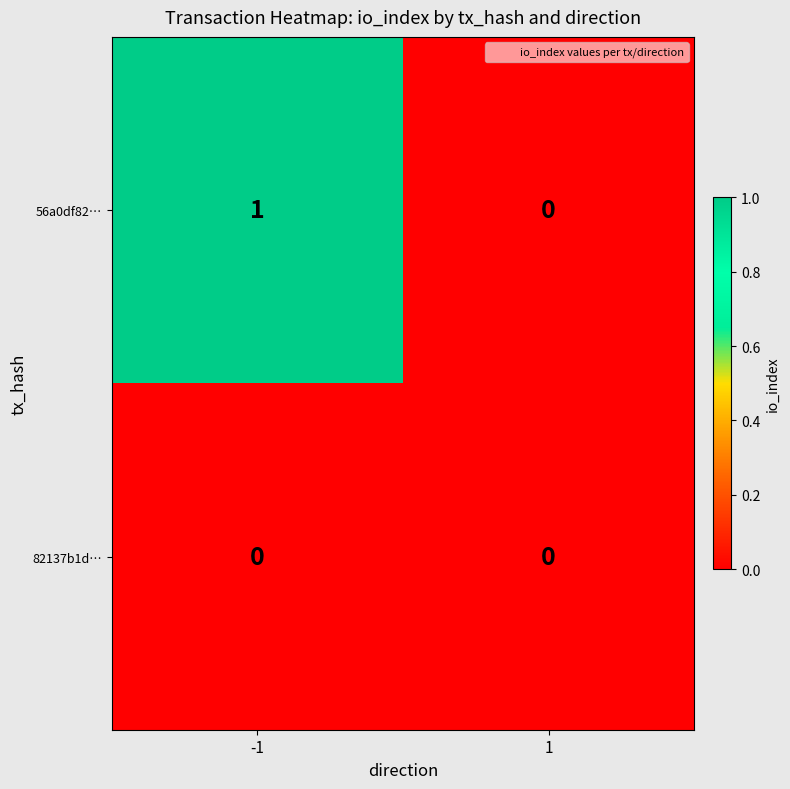

Rank the series by their maximum value, from highest to lowest.

56a0df82…, 82137b1d…